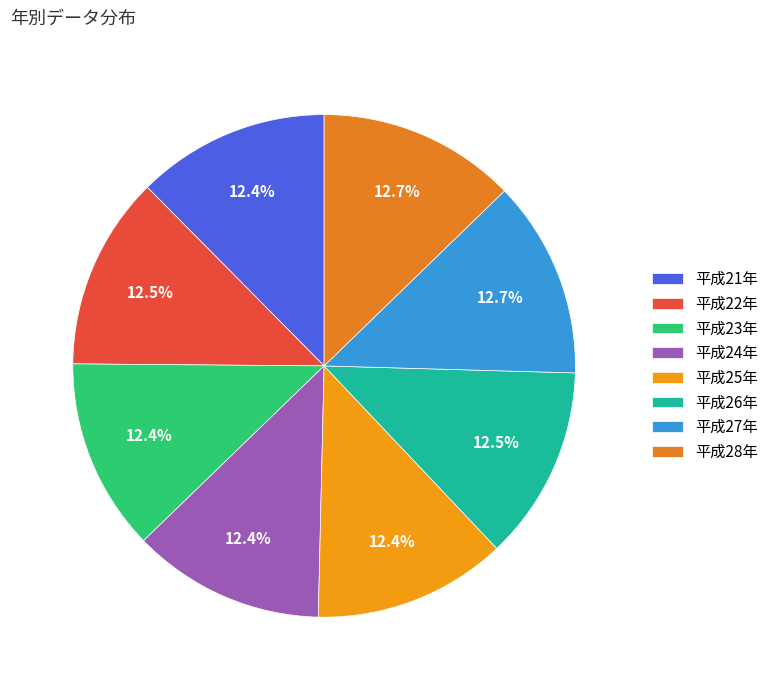

To the nearest percent, what percentage of the pie is 平成25年?

12%